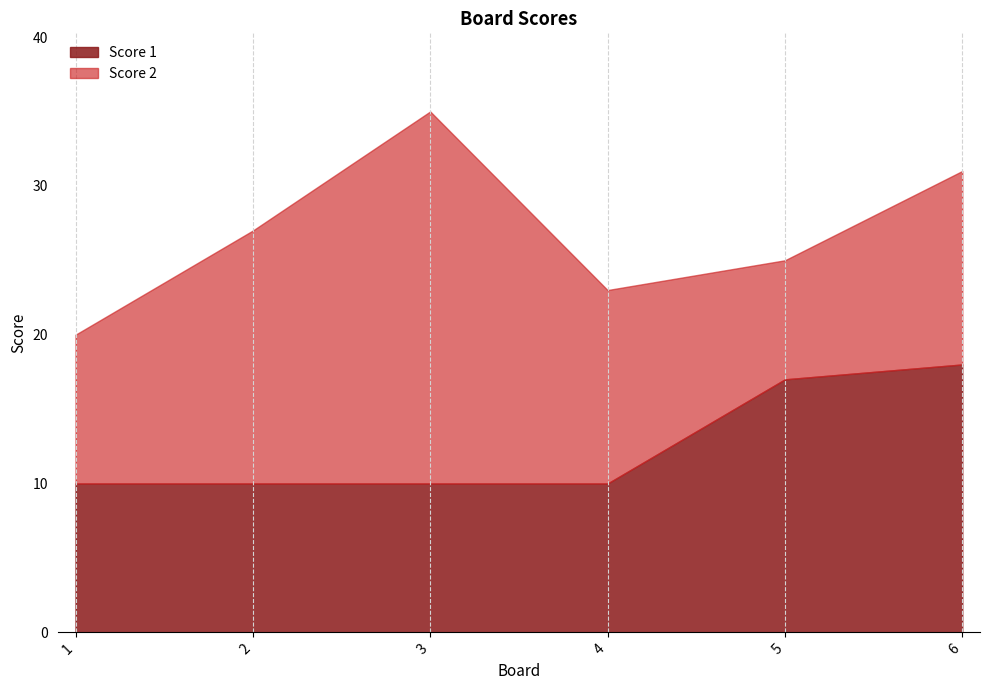

What are all the series names shown in the legend?

Score 1, Score 2